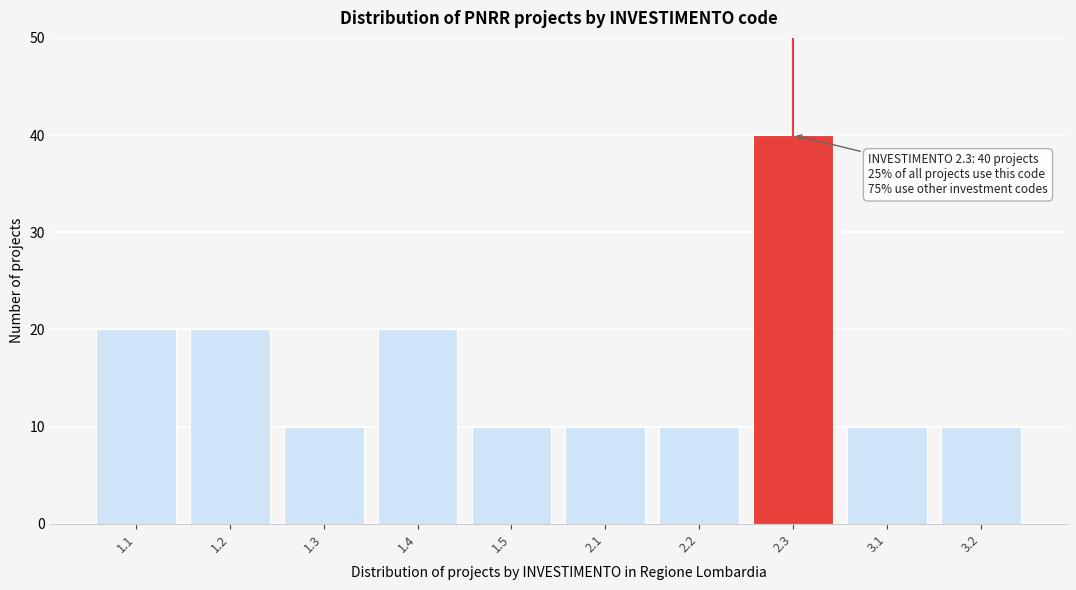

Reading left to right, what are all the values shown in this chart?

20	20	10	20	10	10	10	40	10	10